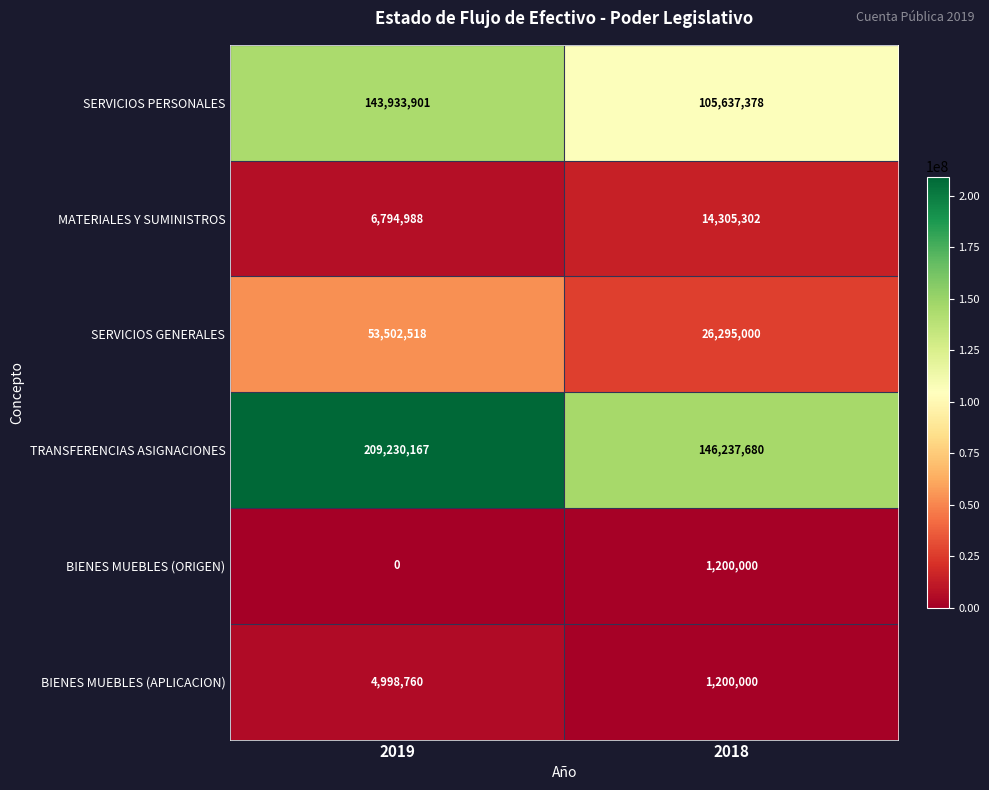

Is it true that SERVICIOS GENERALES equals 15918921 at 2019?

False